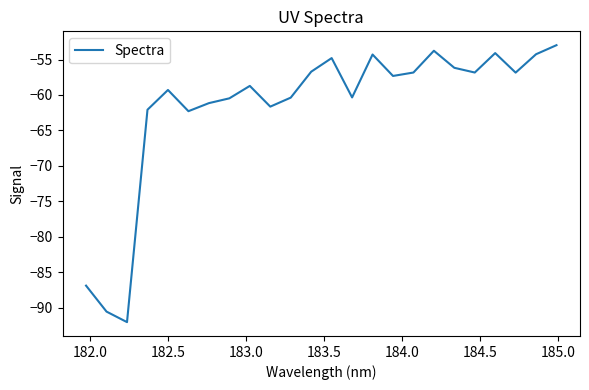

What is the maximum value shown in the chart?

-53.0